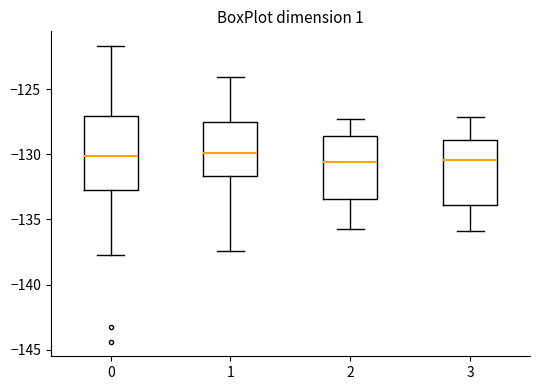

Where does the median line of the box at x = 3 sit on the y-axis? The values are not printed on the chart, so give them approximately, as read against the axis.

-130.5